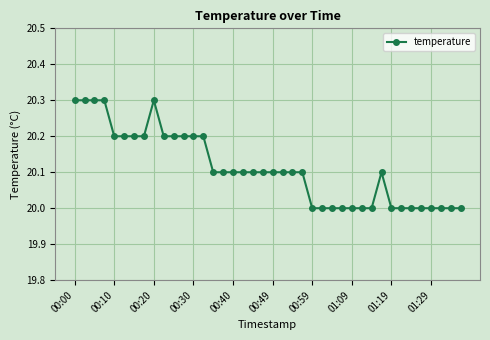

What is the value of the 31st point from the left?

20.0